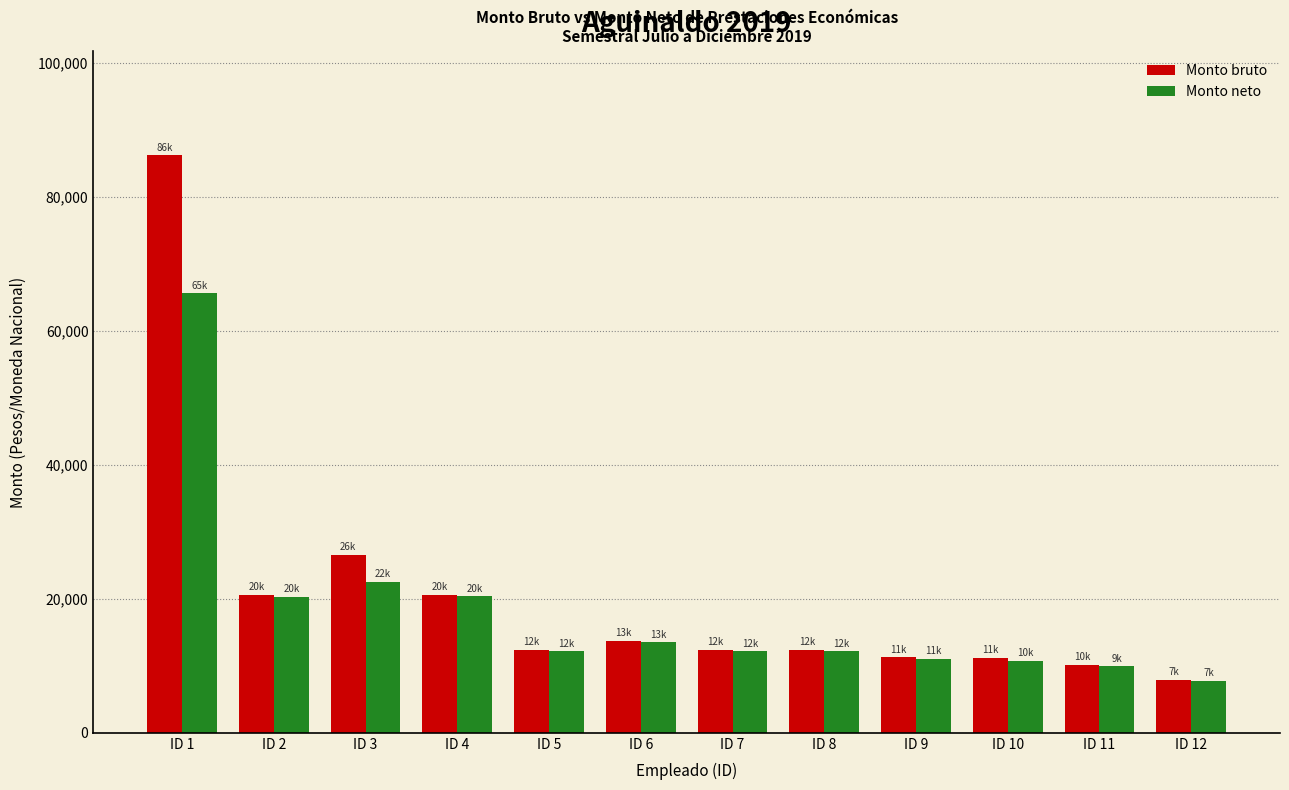

What are all the series names shown in the legend?

Monto bruto, Monto neto